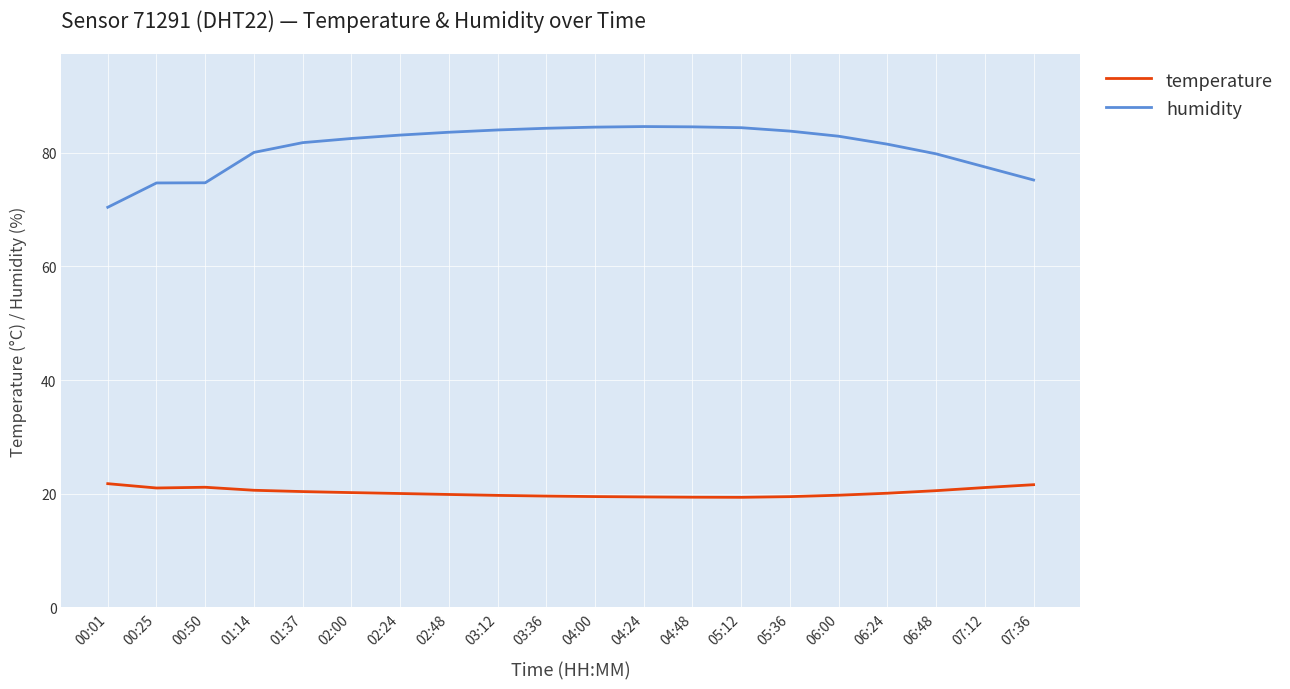

What is the difference between the maximum and minimum values in the temperature series?

2.4